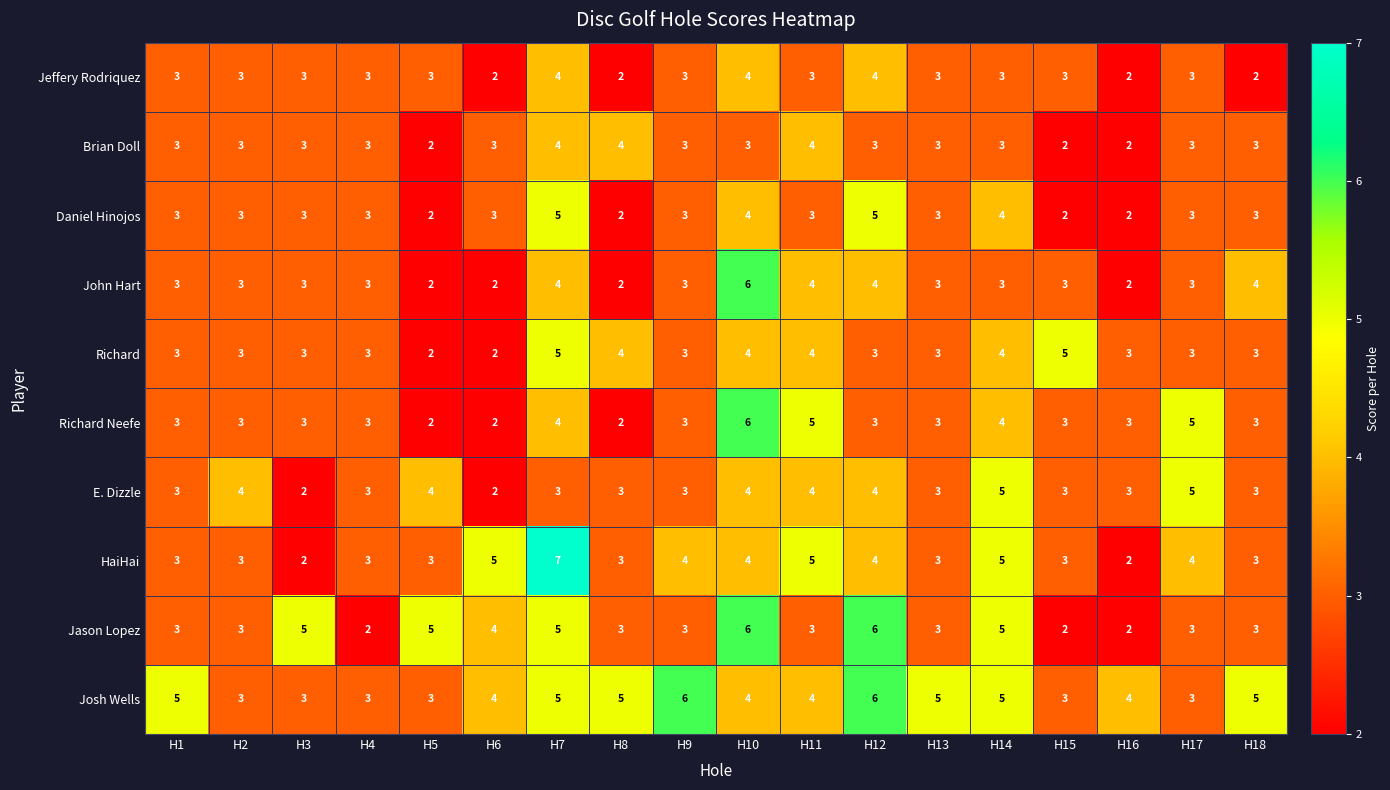

What is the average value of the Richard series?

3